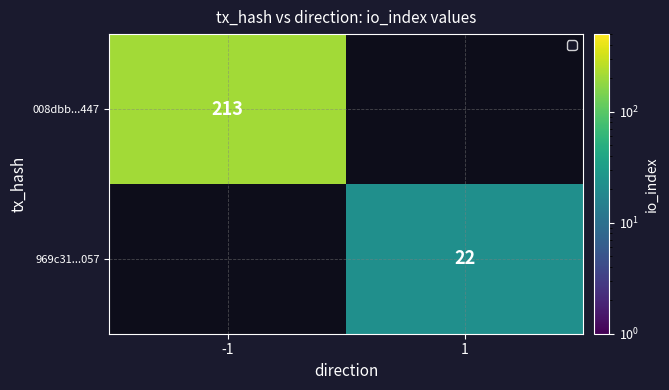

Is the value of 008dbb...447 at -1 greater than the value of 969c31...057 at 1?

Yes